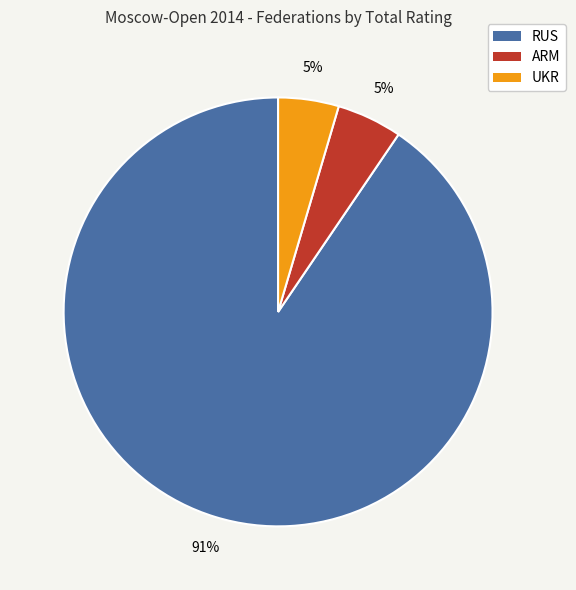

What is the largest slice in the pie chart?

RUS